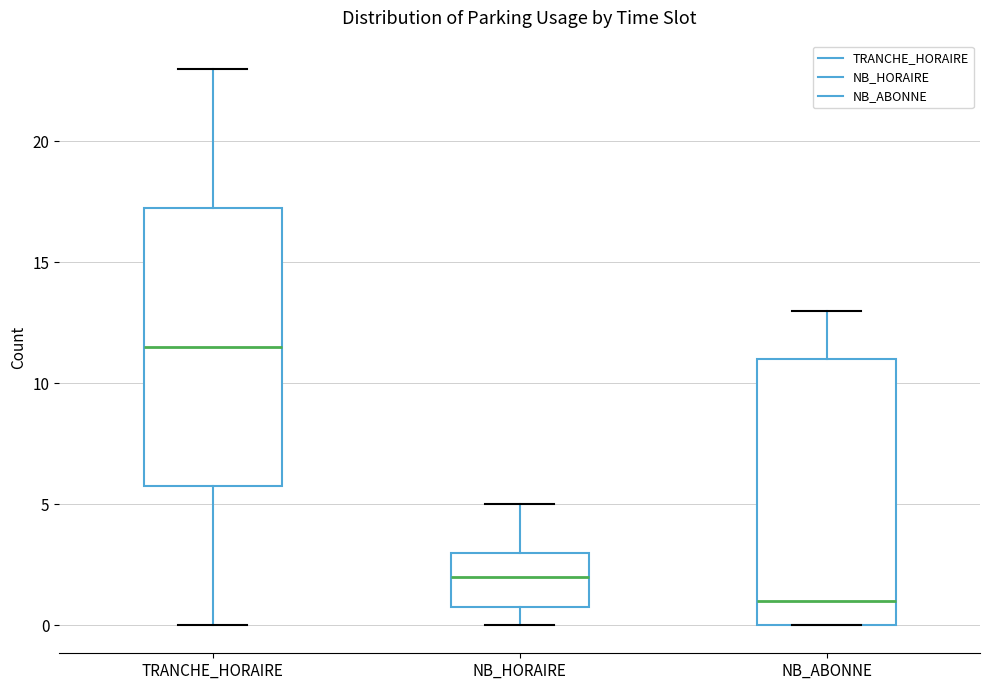

Reading left to right, read every box against the y-axis: the position of its median line, the range the box covers, and the ends of its whiskers. The values are not printed on the chart, so give them approximately, as read against the axis.

TRANCHE_HORAIRE: median 11.5, box 6.0 to 17.5, whiskers 0.0 to 23.0
NB_HORAIRE: median 2.0, box 1.0 to 3.0, whiskers 0.0 to 5.0
NB_ABONNE: median 1.0, box 0.0 to 11.0, whiskers 0.0 to 13.0